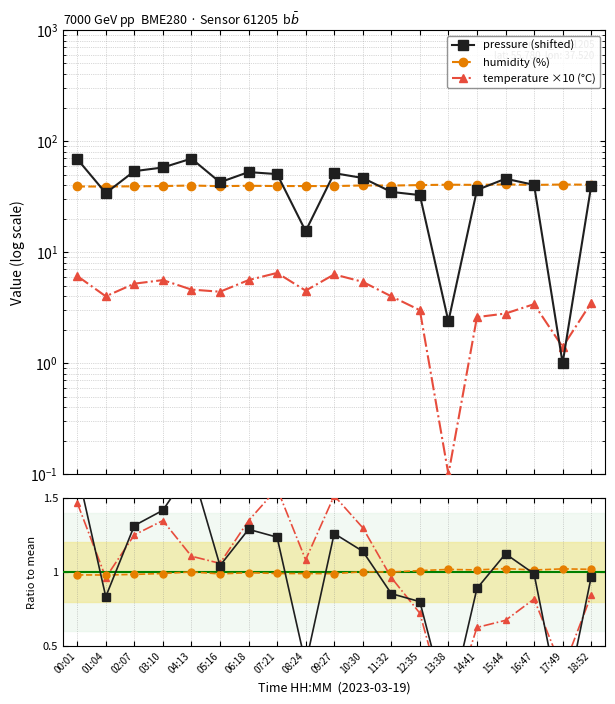

Which has a higher value, 02:07 or 10:30?

02:07